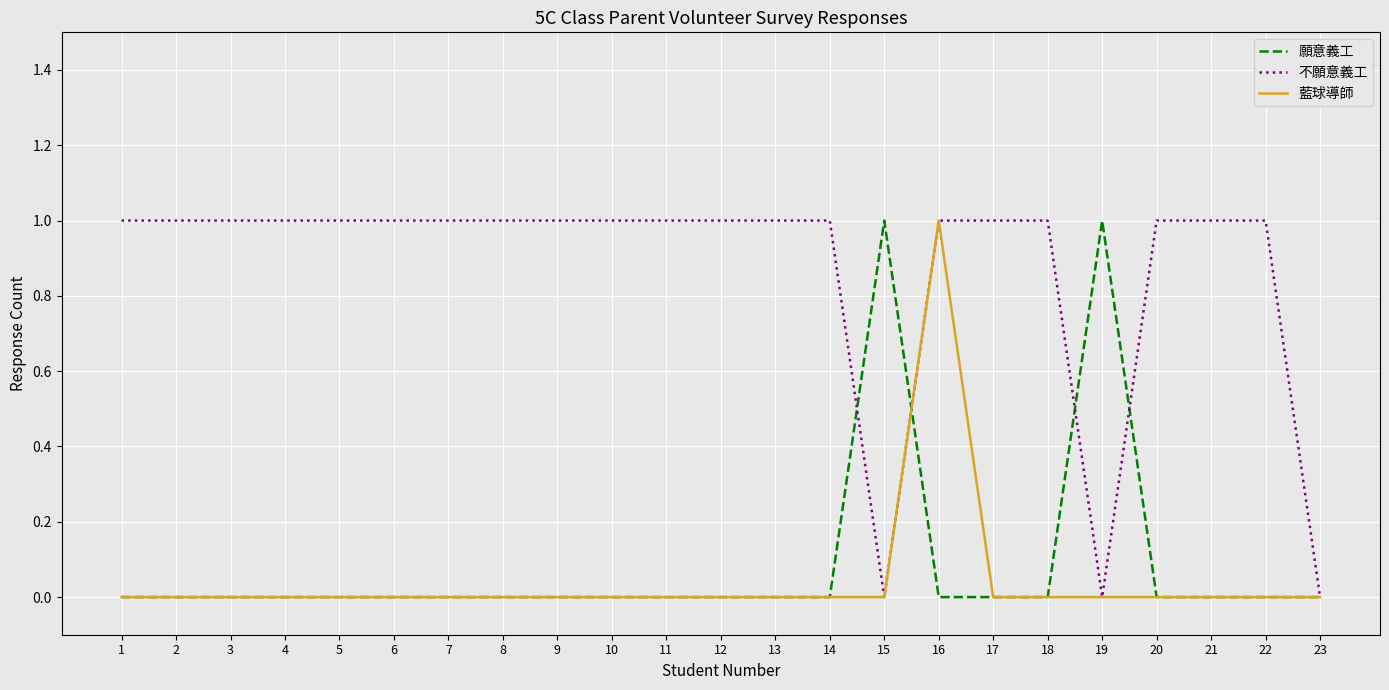

Is it true that 不願意義工 equals 1 at 12?

True